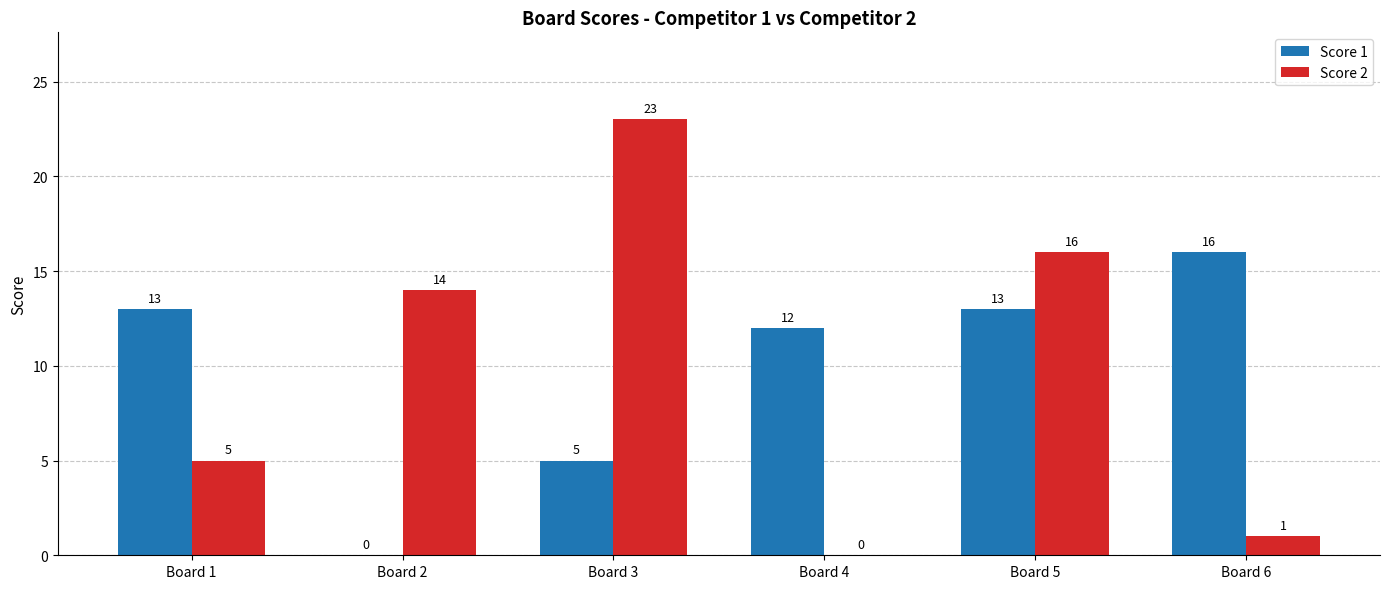

At which category is the sum across all series the highest?

Board 5